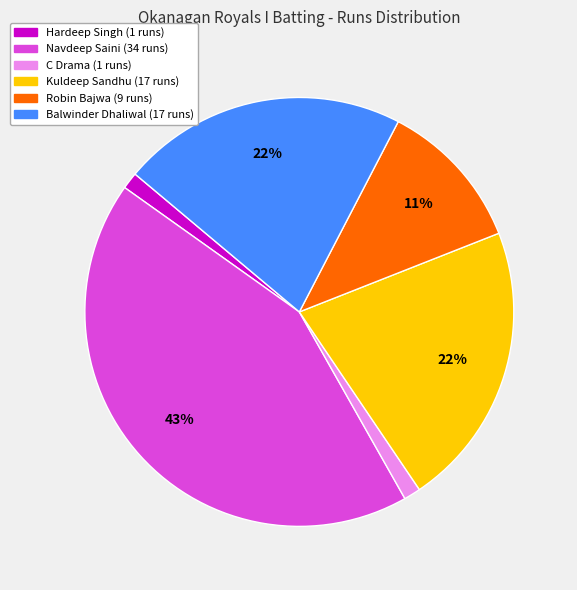

Does any single category account for the majority?

No